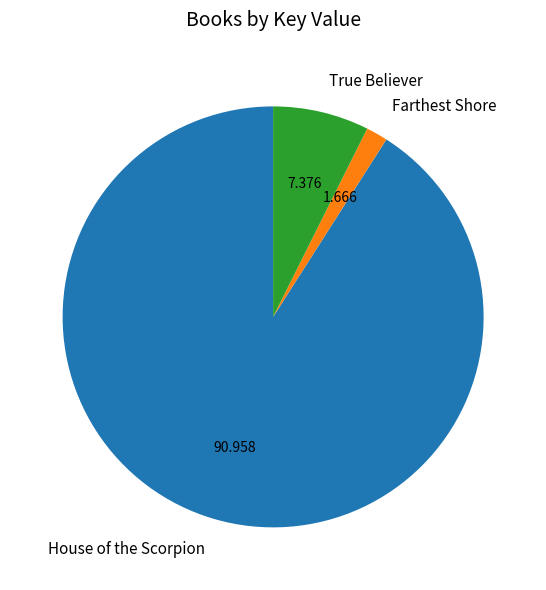

True or false: True Believer accounts for 7% of the total.

True